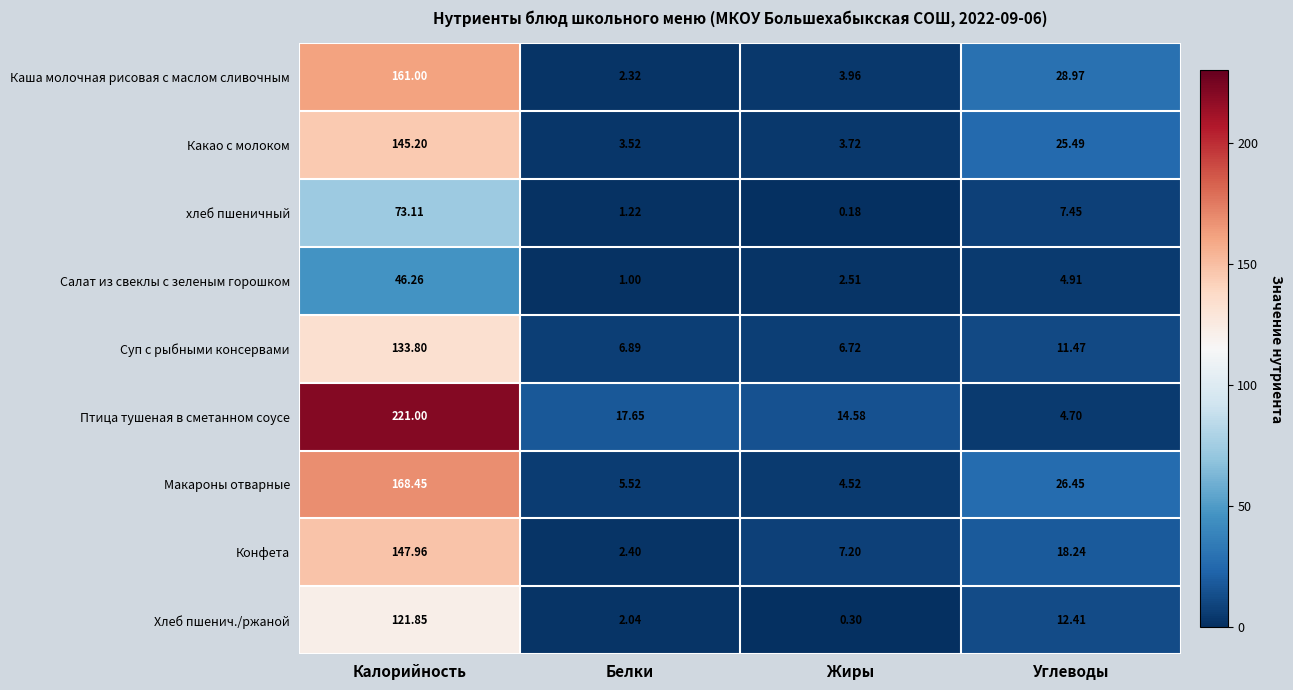

Rank the series at Калорийность from highest to lowest value.

Птица тушеная в сметанном соусе, Макароны отварные, Каша молочная рисовая с маслом сливочным, Конфета, Какао с молоком, Суп с рыбными консервами, Хлеб пшенич./ржаной, хлеб пшеничный, Салат из свеклы с зеленым горошком